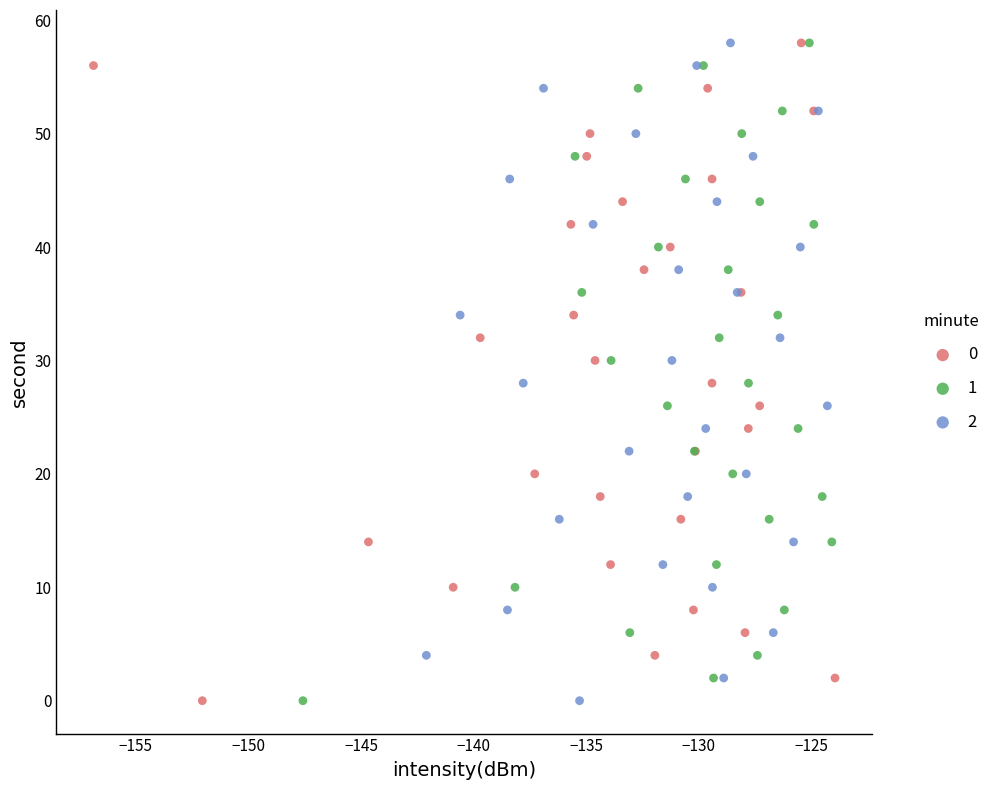

What are all the series names shown in the legend?

0, 1, 2